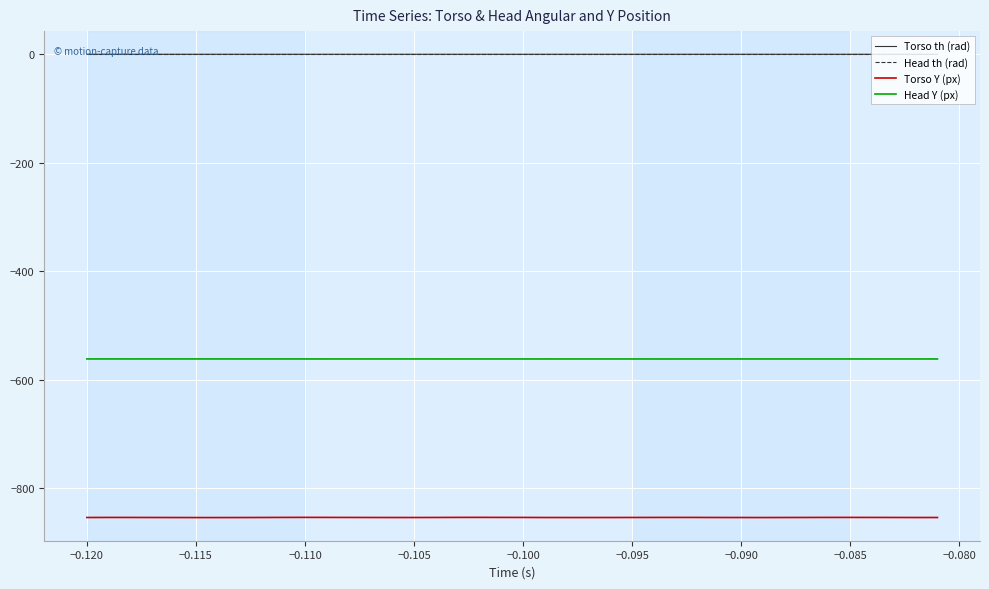

True or false: Head th (rad) and Head Y (px) cross at least once.

False